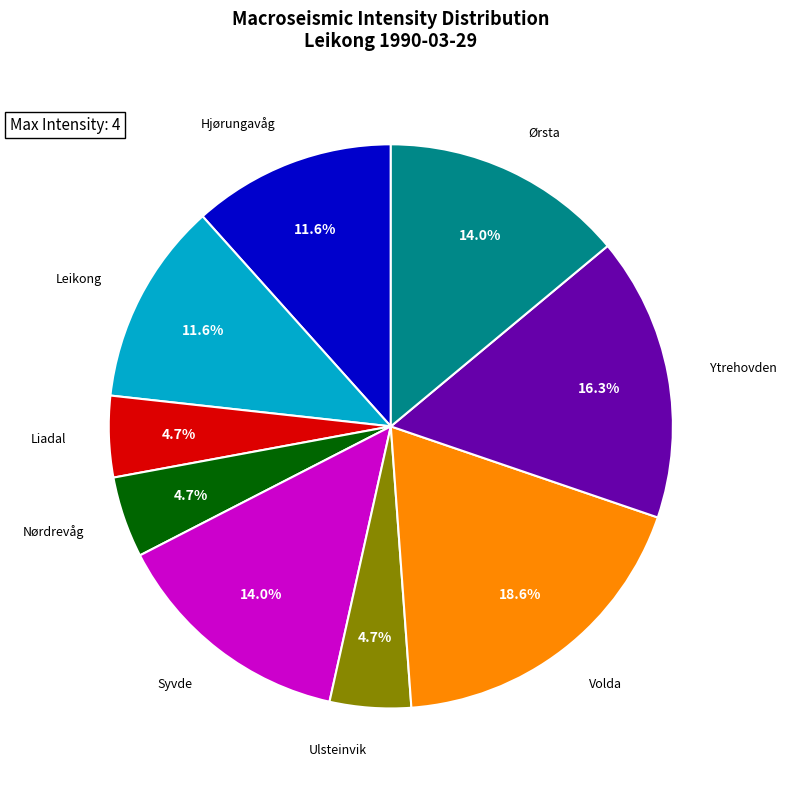

What percentage is NOT represented by Ørsta?

86.0%